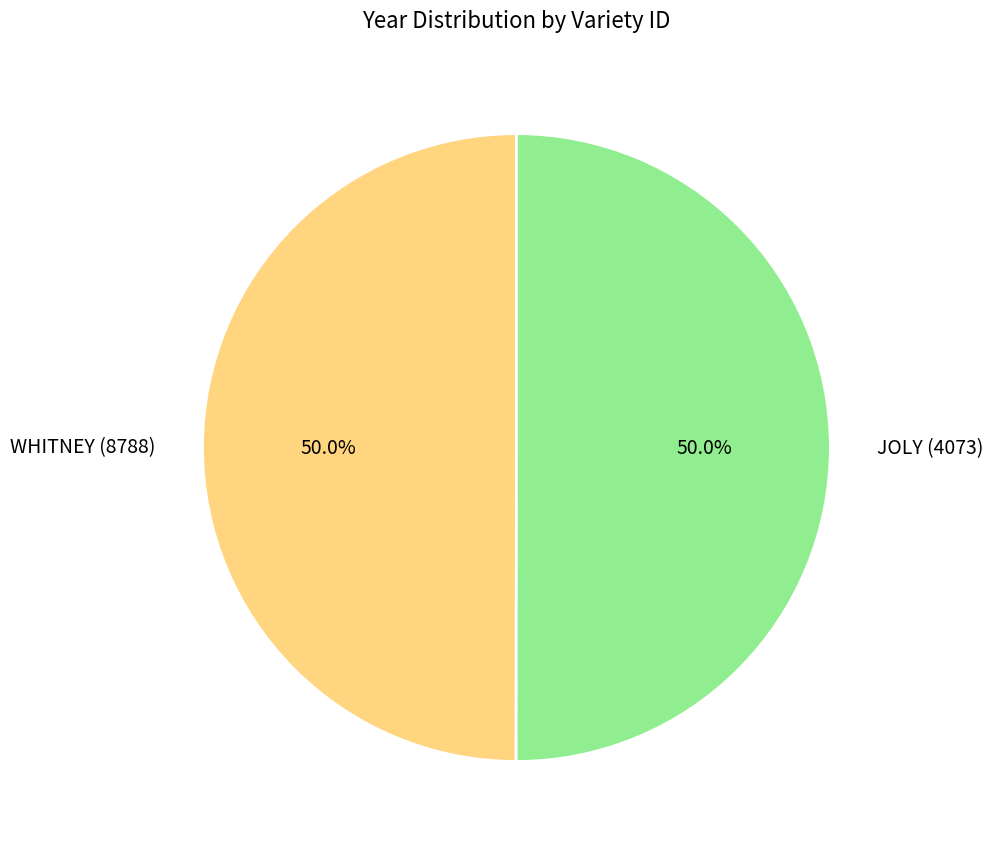

What is the ratio of the value at JOLY (4073) to the value at WHITNEY (8788)?

1.0